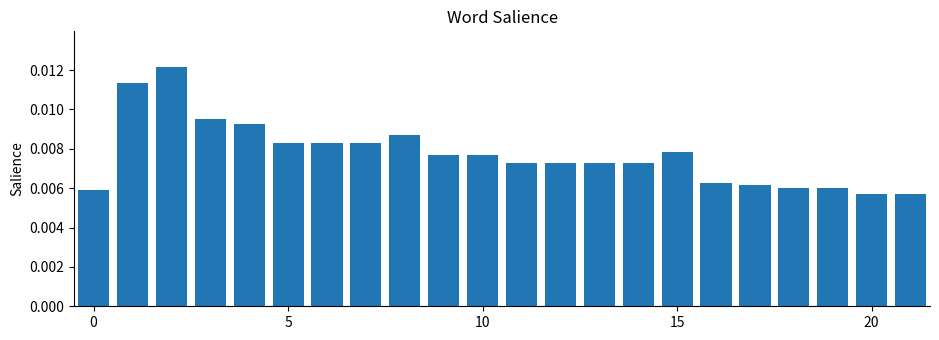

Count the values in the range 0 to 1.

22